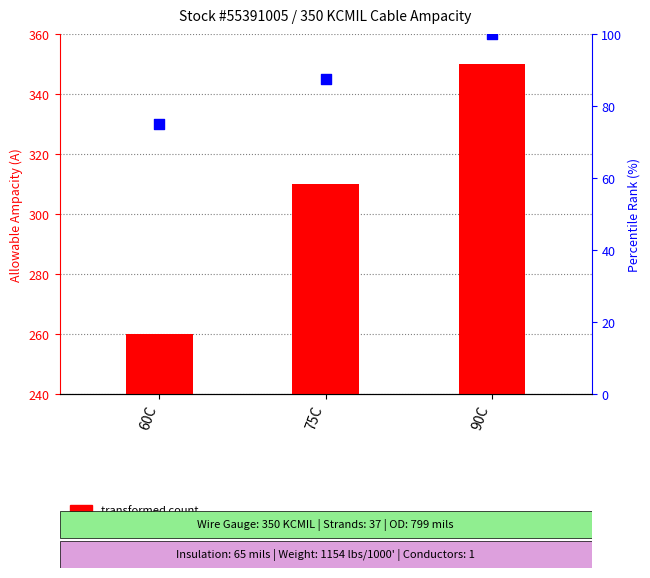

Which series reaches the minimum Y coordinate?

percentile rank within the sample